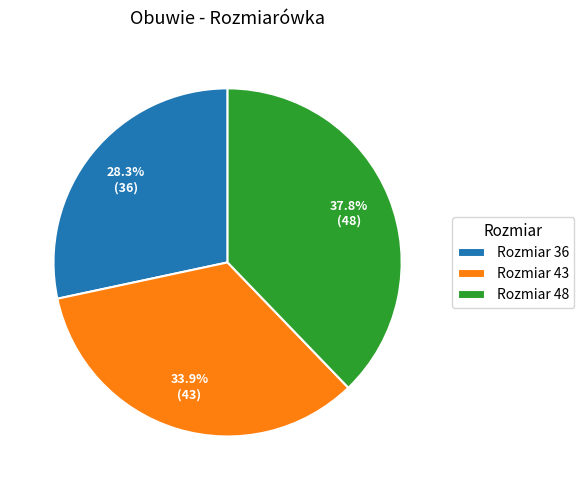

Is Rozmiar 43 the majority of the pie?

No